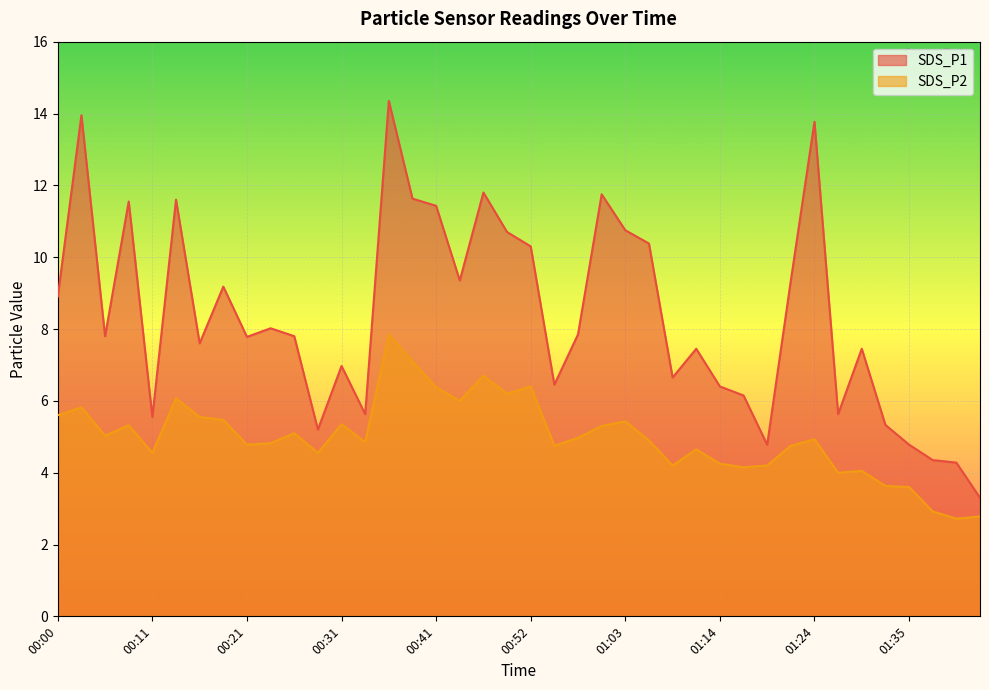

What is the total value across all series at 00:00?

14.5